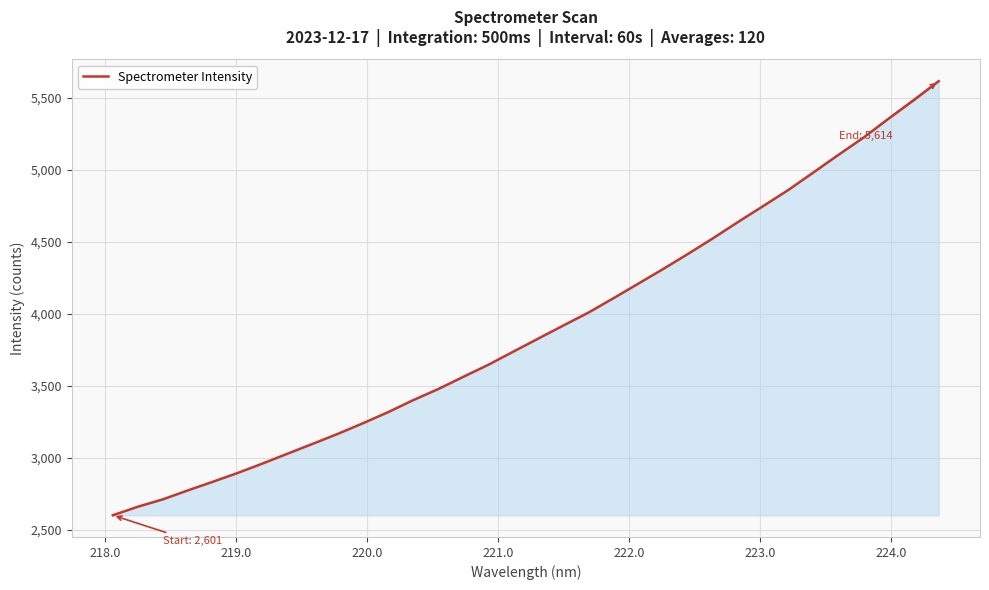

What is the difference between the maximum and minimum values?

3013.4